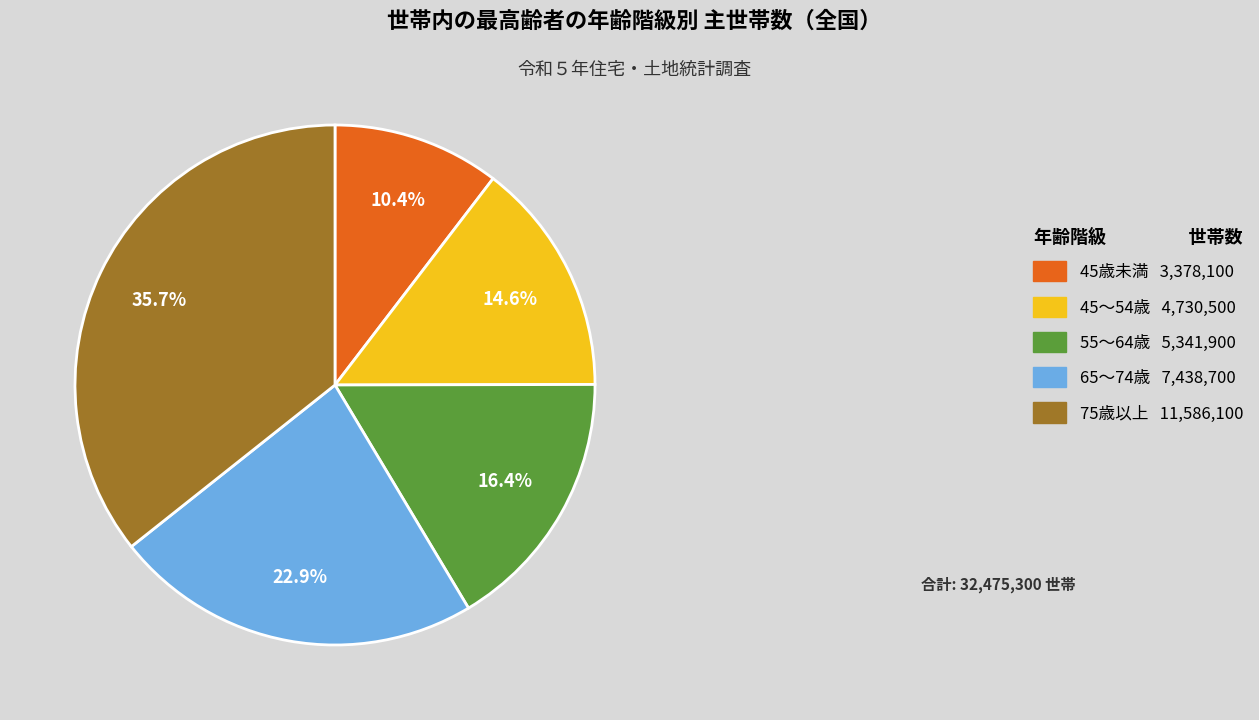

Approximately how many times larger is the value at 45歳未満 compared to 65～74歳?

0.5